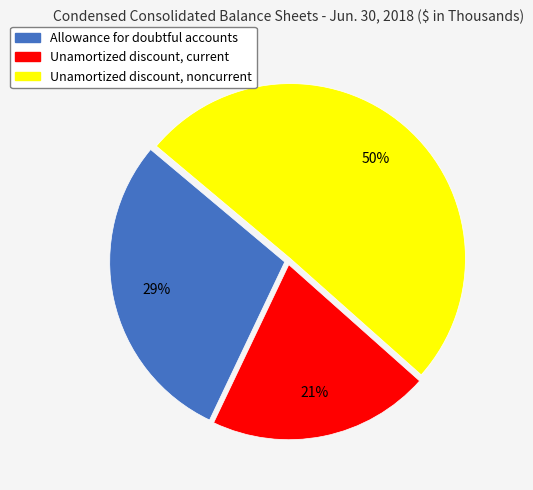

True or false: Unamortized discount, current accounts for 21% of the total.

True